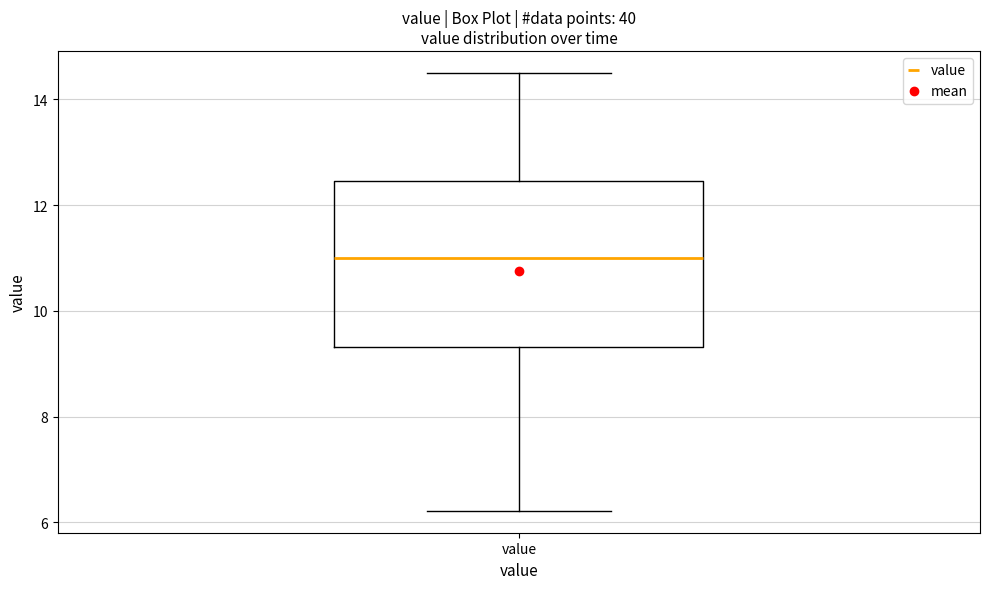

Transcribe this box plot: give where the median line is, the range the box spans, and where the two whiskers end, as read against the y-axis. The values are not printed on the chart, so give them approximately, as read against the axis.

median 11.0, box 9.4 to 12.4, whiskers 6.2 to 14.6